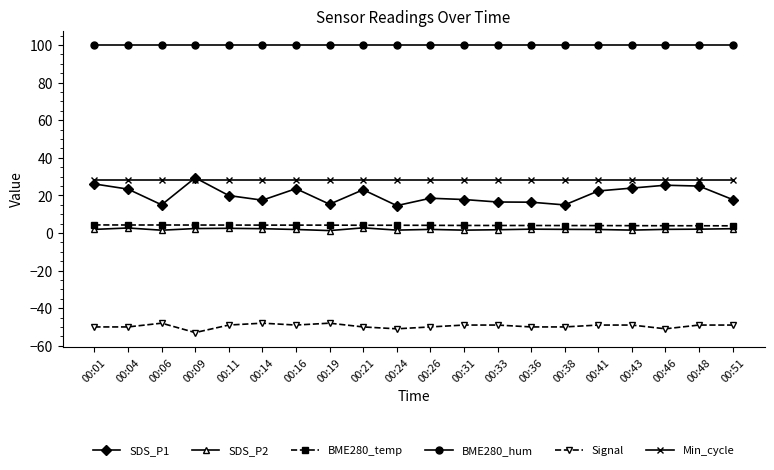

Which series has the largest range (max minus min)?

SDS_P1